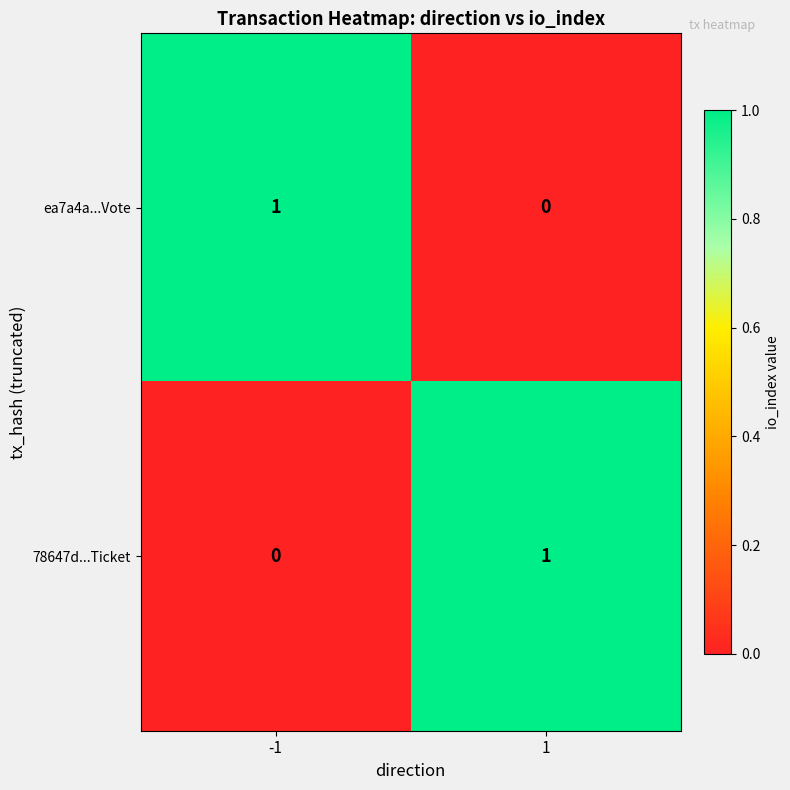

Is the value of ea7a4a...Vote at 1 greater than the value of 78647d...Ticket at 1?

No